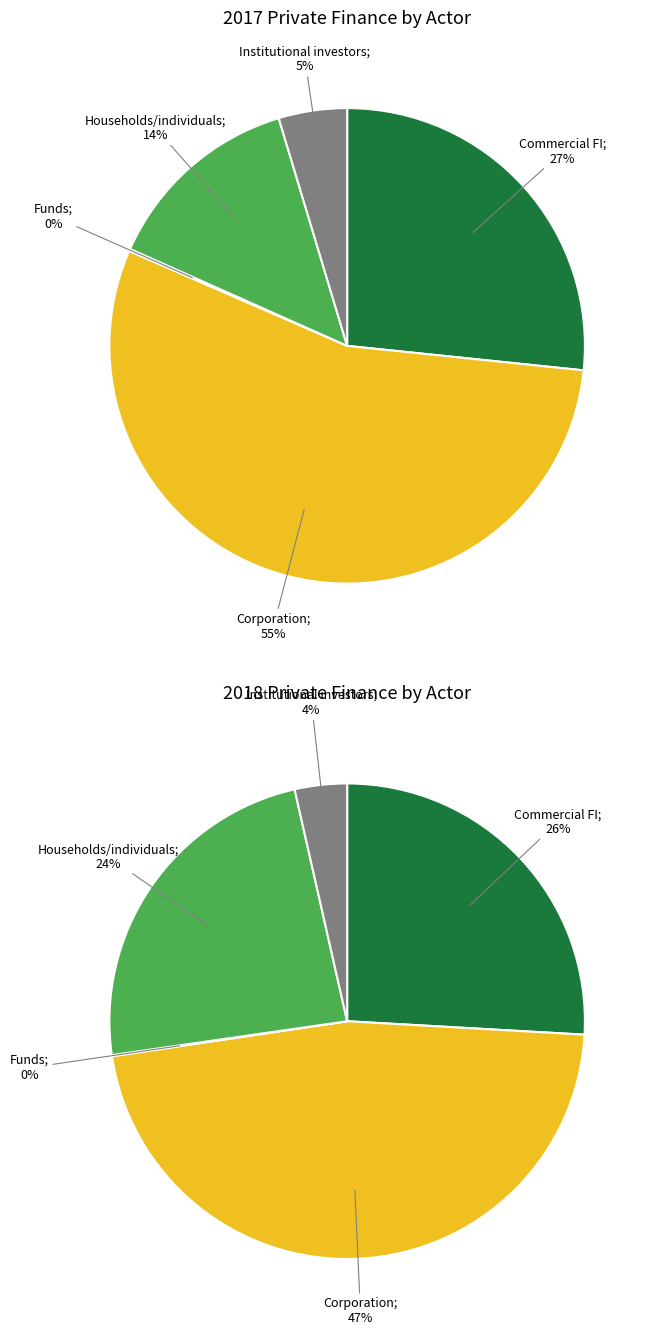

Count the number of slices in the pie.

5